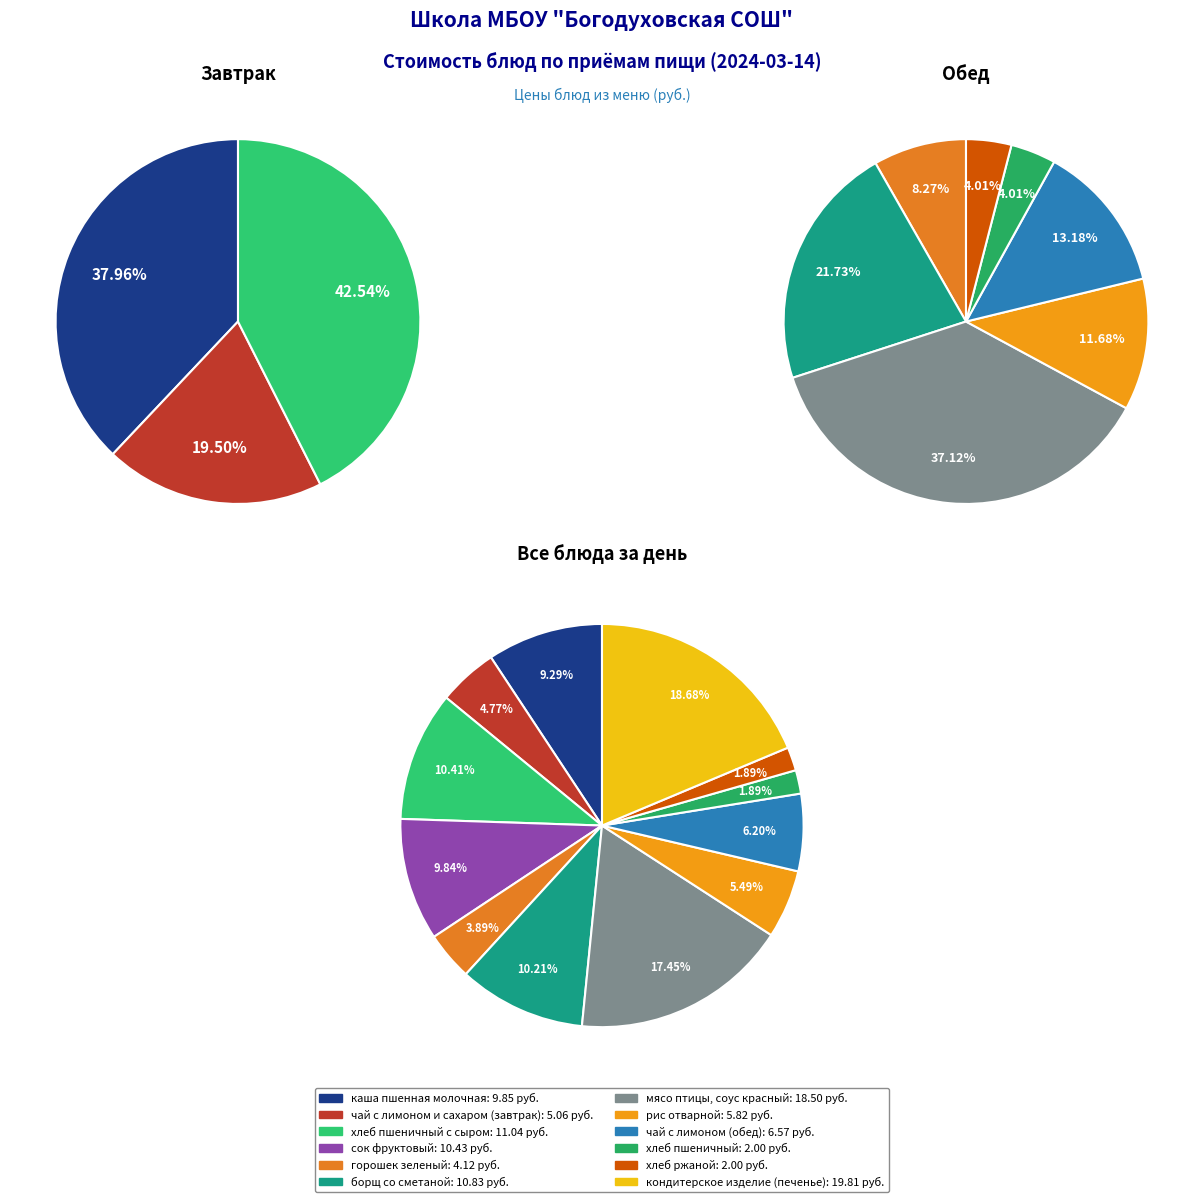

How many segments does this pie chart have?

12